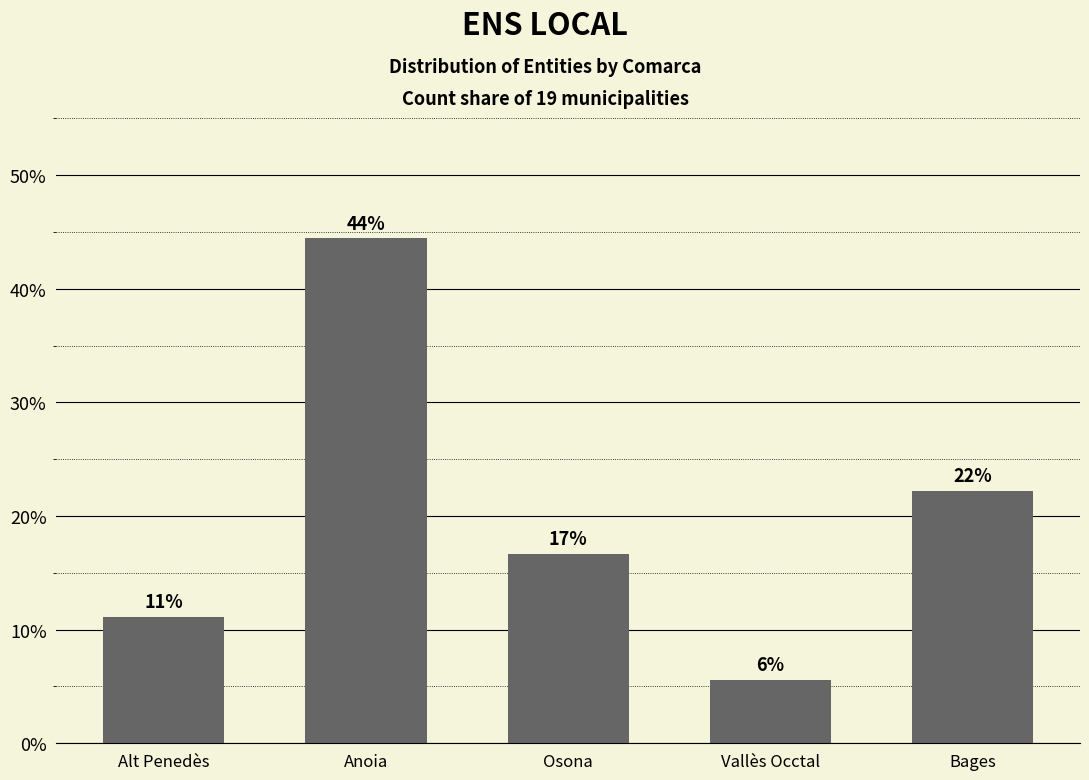

Does the chart contain any negative values?

No